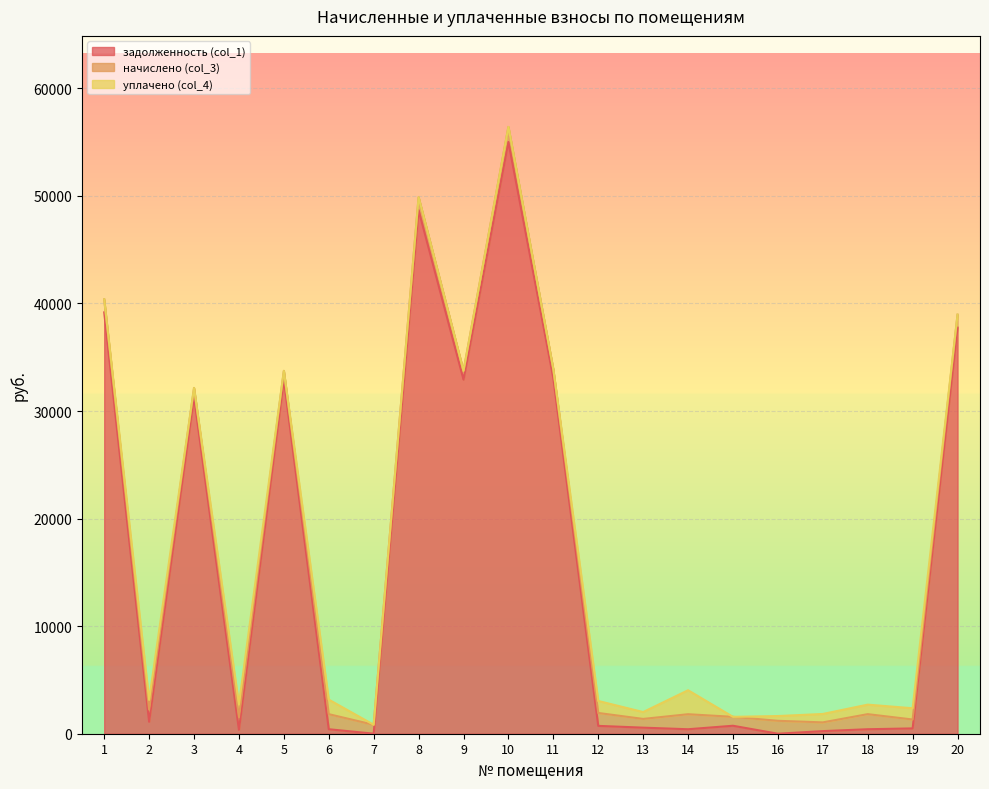

How many interior local peaks does the уплачено (col_4) series have?

6